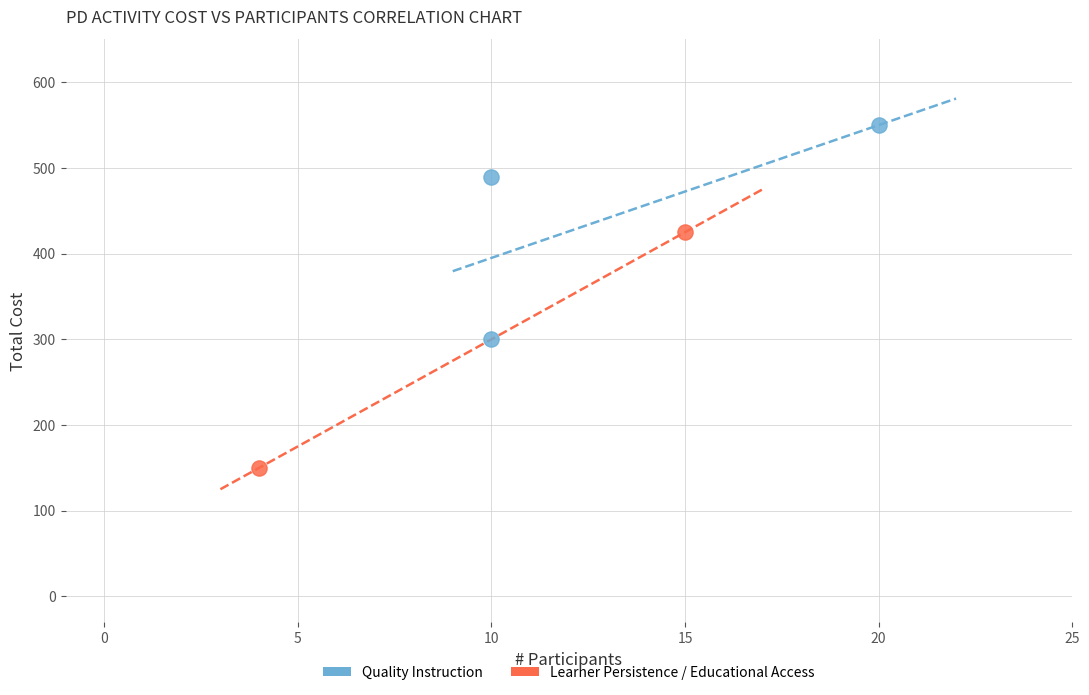

Which series reaches the maximum Y coordinate?

Quality Instruction